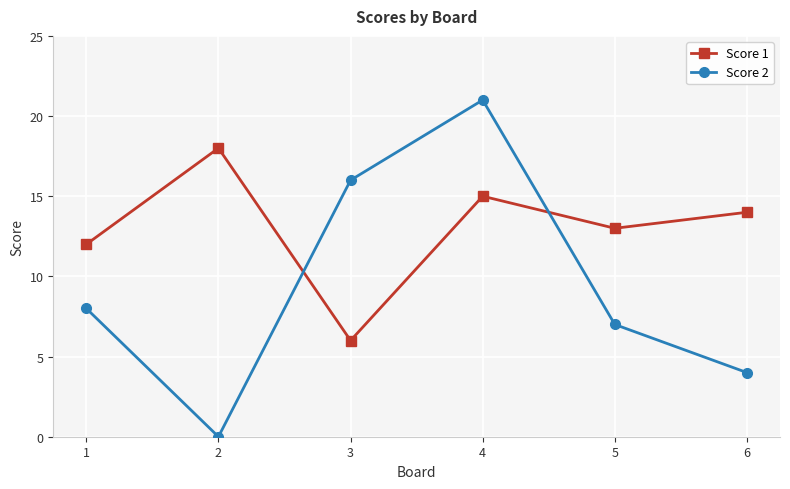

Reading left to right, extract all data points from this chart.

Score 1: 1=12	2=18	3=6	4=15	5=13	6=14
Score 2: 1=8	2=0	3=16	4=21	5=7	6=4